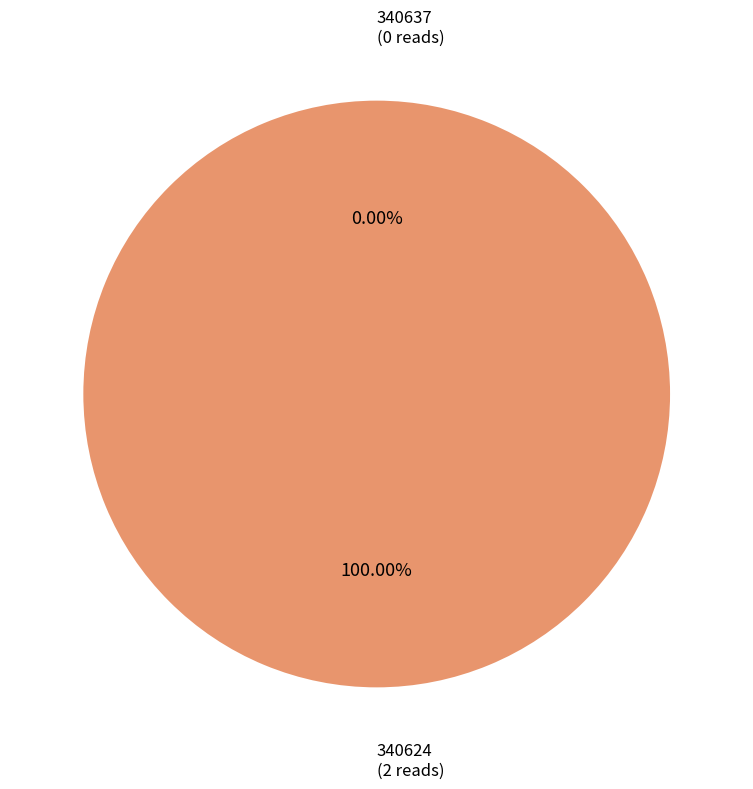

True or false: 340637 accounts for 0% of the total.

True